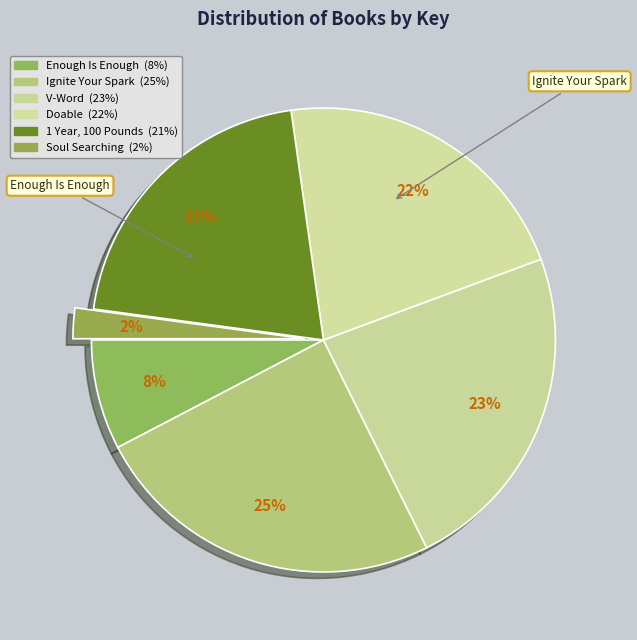

To the nearest percent, what portion does Enough Is Enough represent?

8%